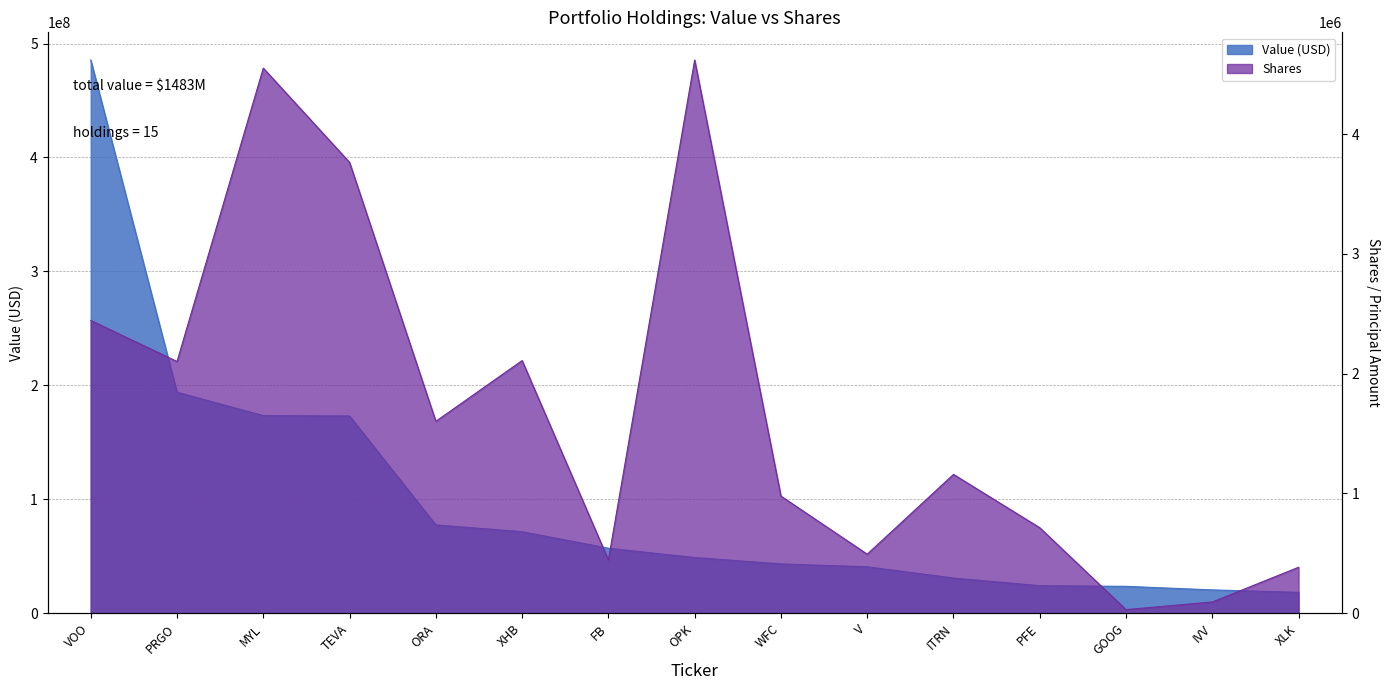

Which series has the largest total across all categories?

Value (USD)